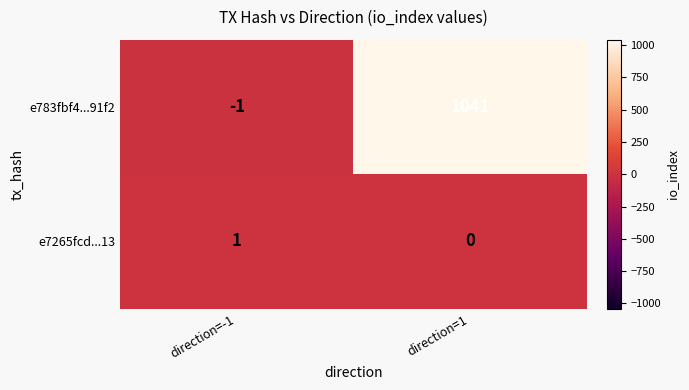

Rank the series by their maximum value, from highest to lowest.

e783fbf4...91f2, e7265fcd...13